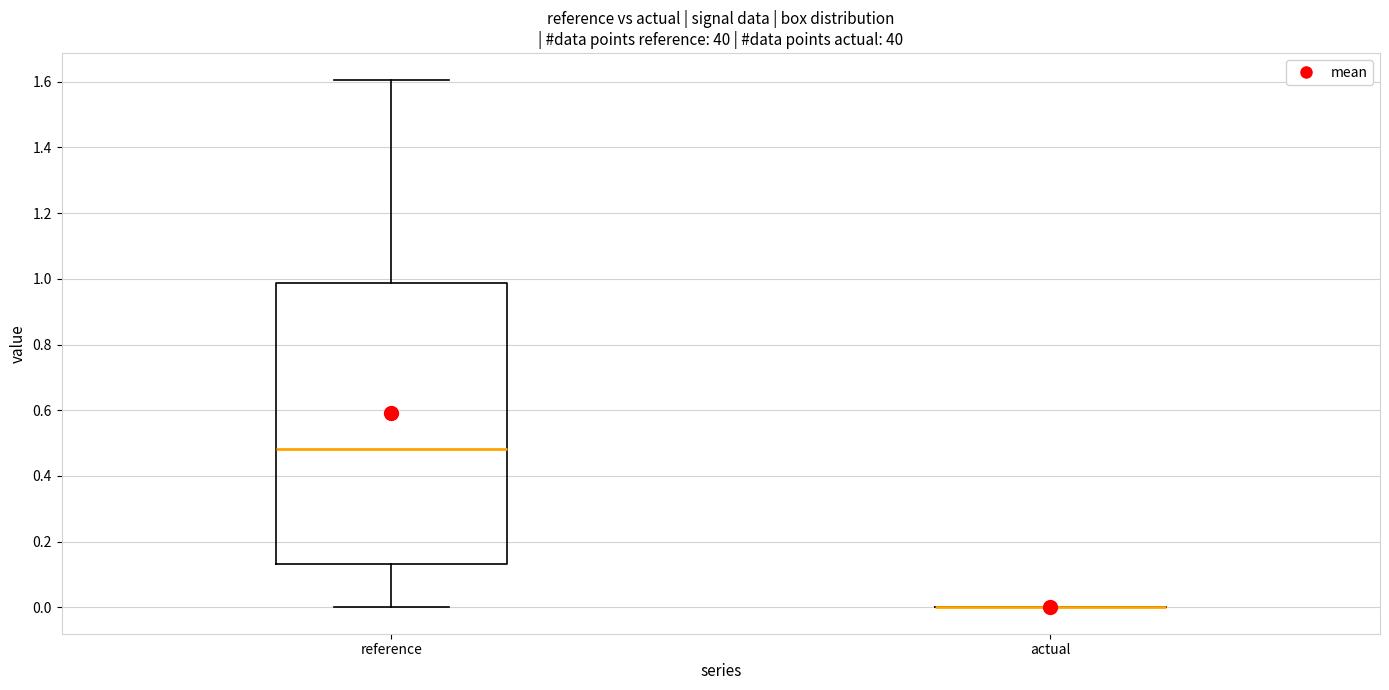

Comparing the boxes themselves (not the whiskers), which one is the tallest?

reference